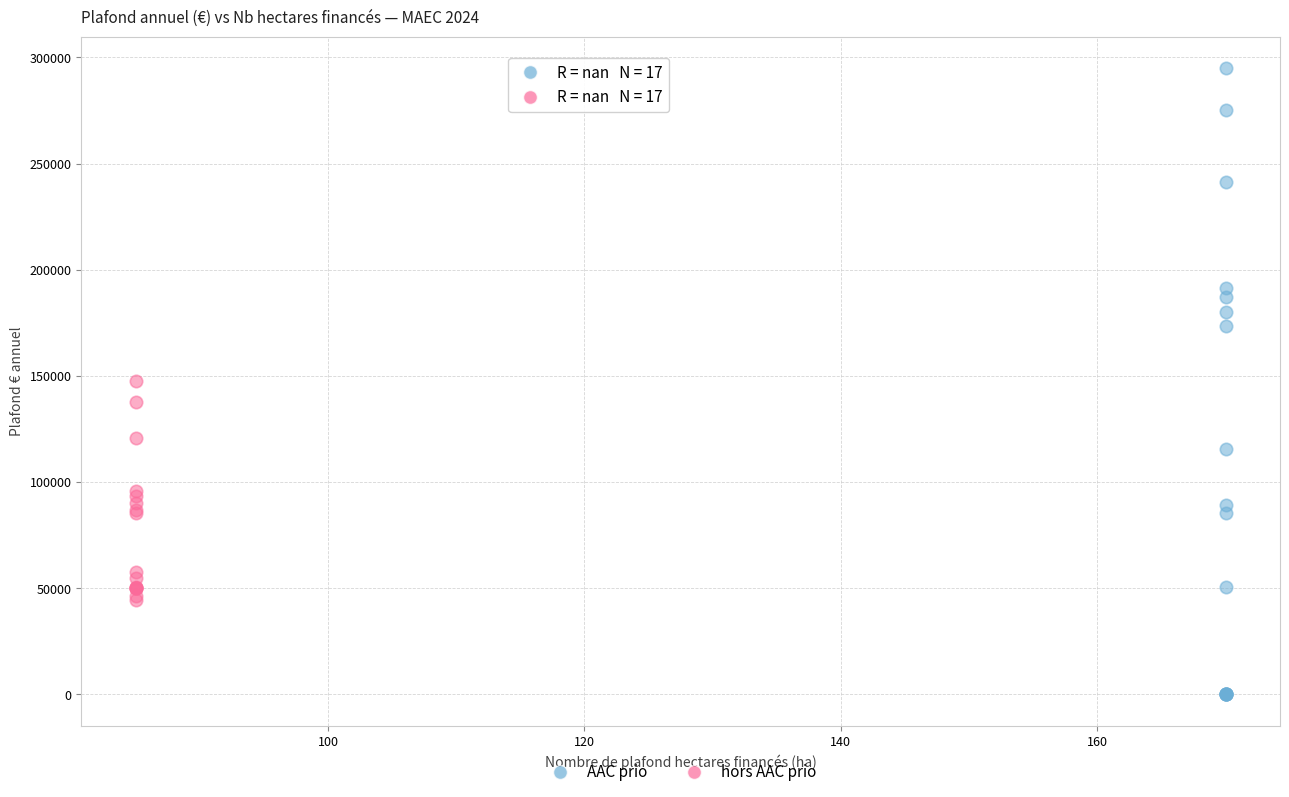

Which series reaches the minimum Y coordinate?

AAC prio